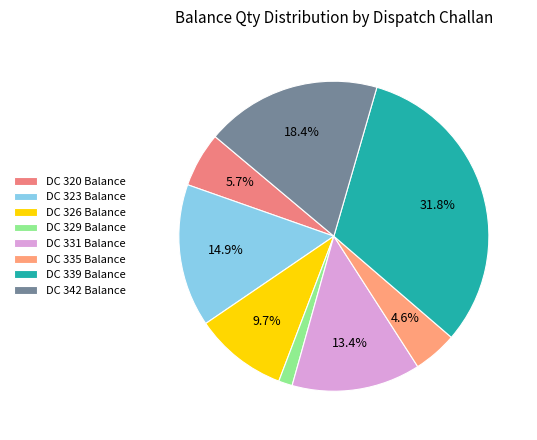

To the nearest percent, what is the difference between the DC 335 Balance and DC 331 Balance slice percentages?

9%